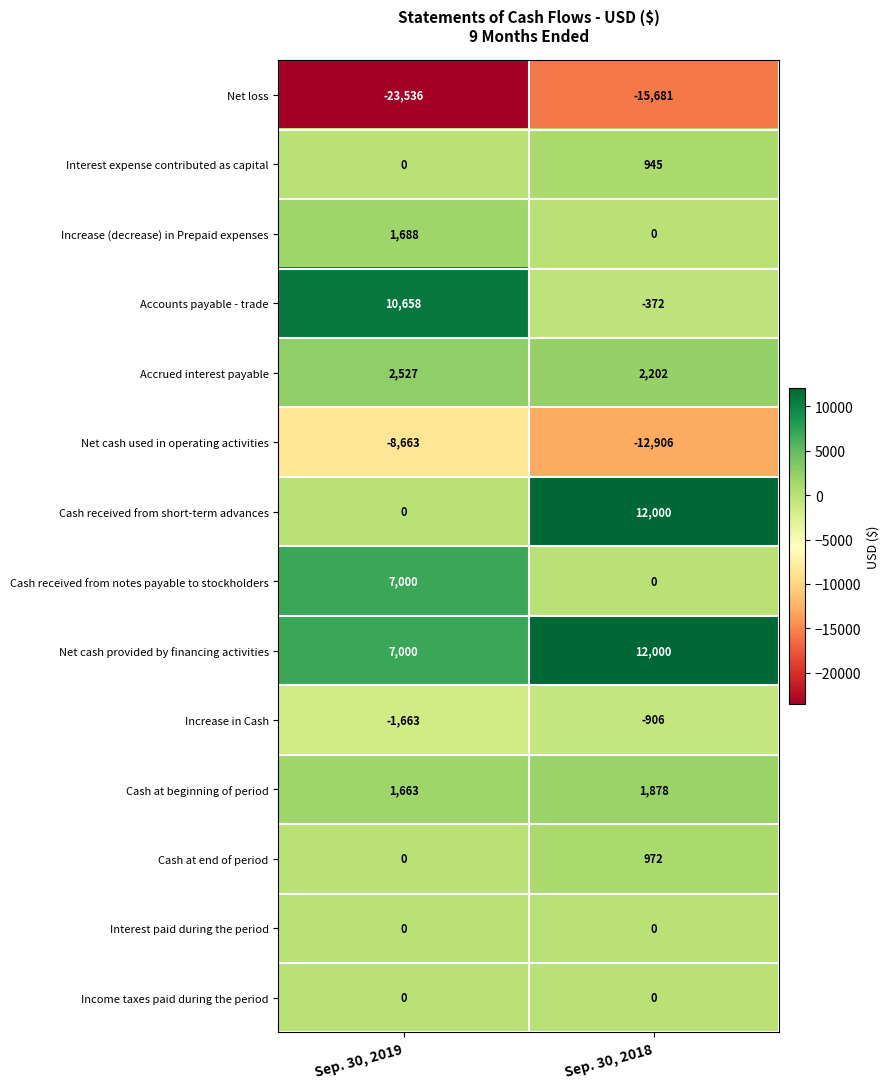

List the labels in order of Cash received from notes payable to stockholders value, smallest first.

Sep. 30, 2018, Sep. 30, 2019